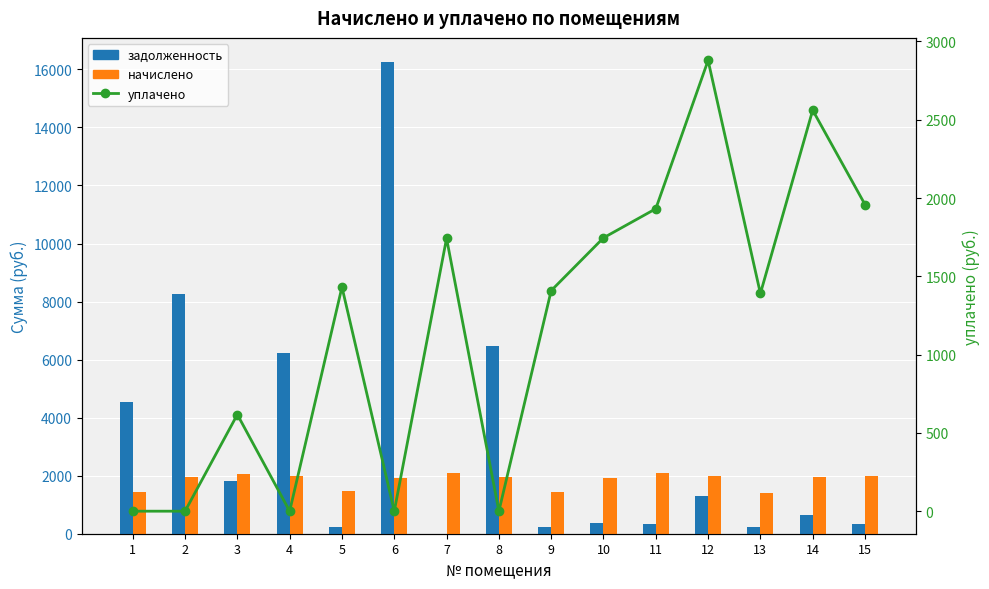

What is the average value of the задолженность series?

3154.5